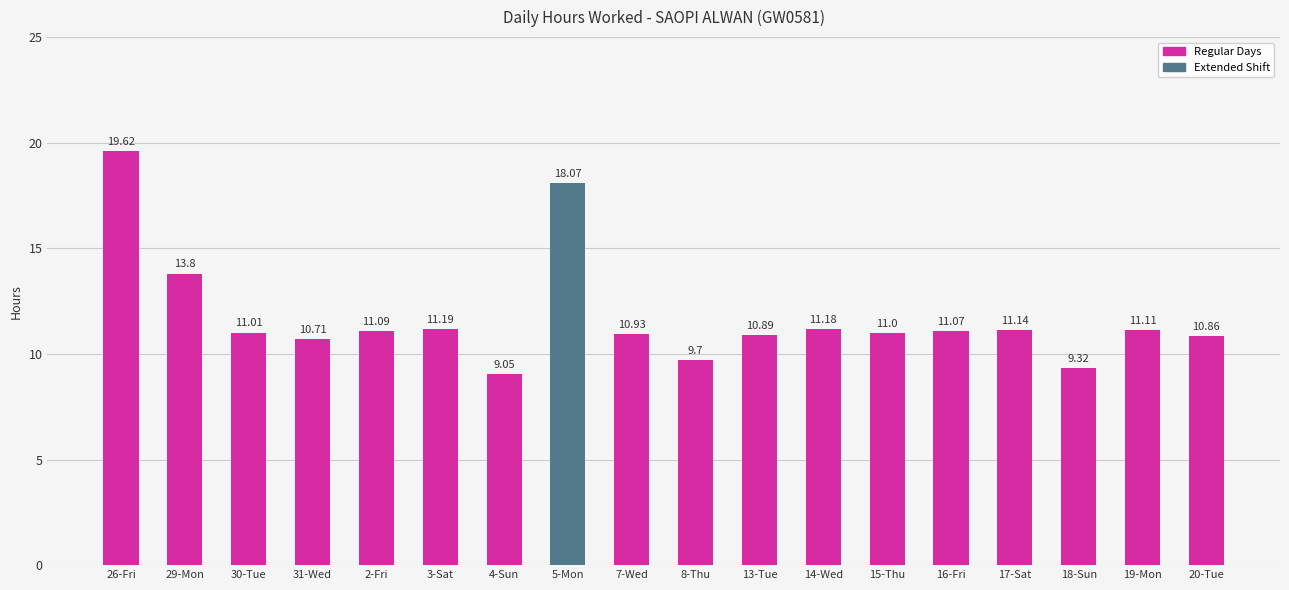

Rank the categories by value from highest to lowest.

26-Fri, 5-Mon, 29-Mon, 3-Sat, 14-Wed, 17-Sat, 19-Mon, 2-Fri, 16-Fri, 30-Tue, 15-Thu, 7-Wed, 13-Tue, 20-Tue, 31-Wed, 8-Thu, 18-Sun, 4-Sun